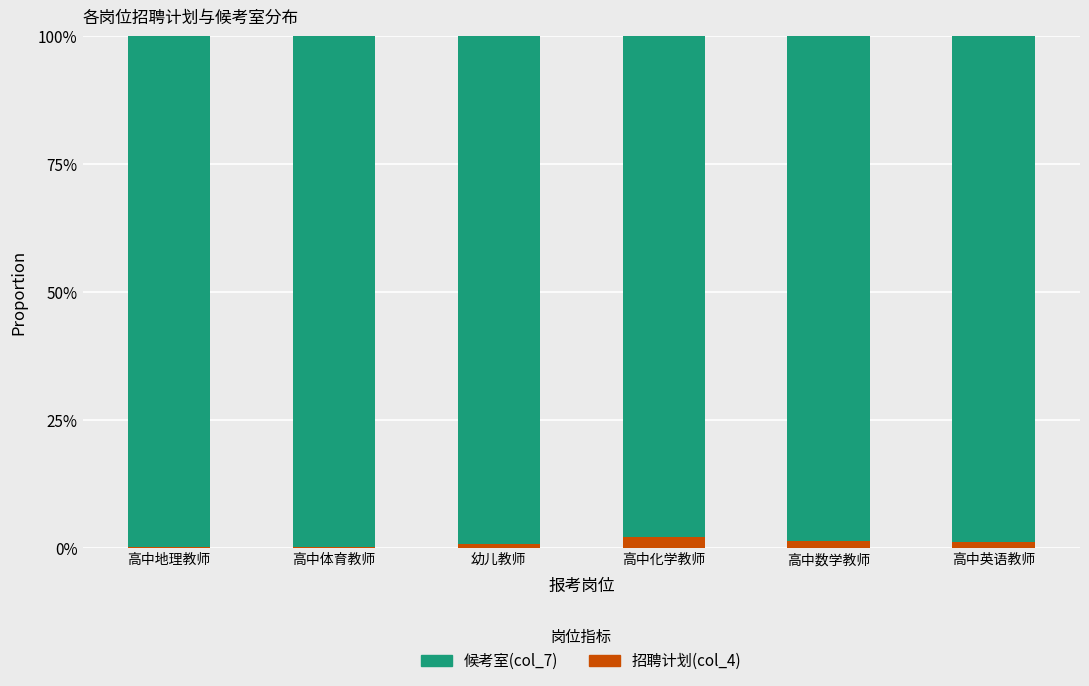

Between 高中体育教师 and 高中化学教师, which series saw the biggest shift?

招聘计划(col_4)